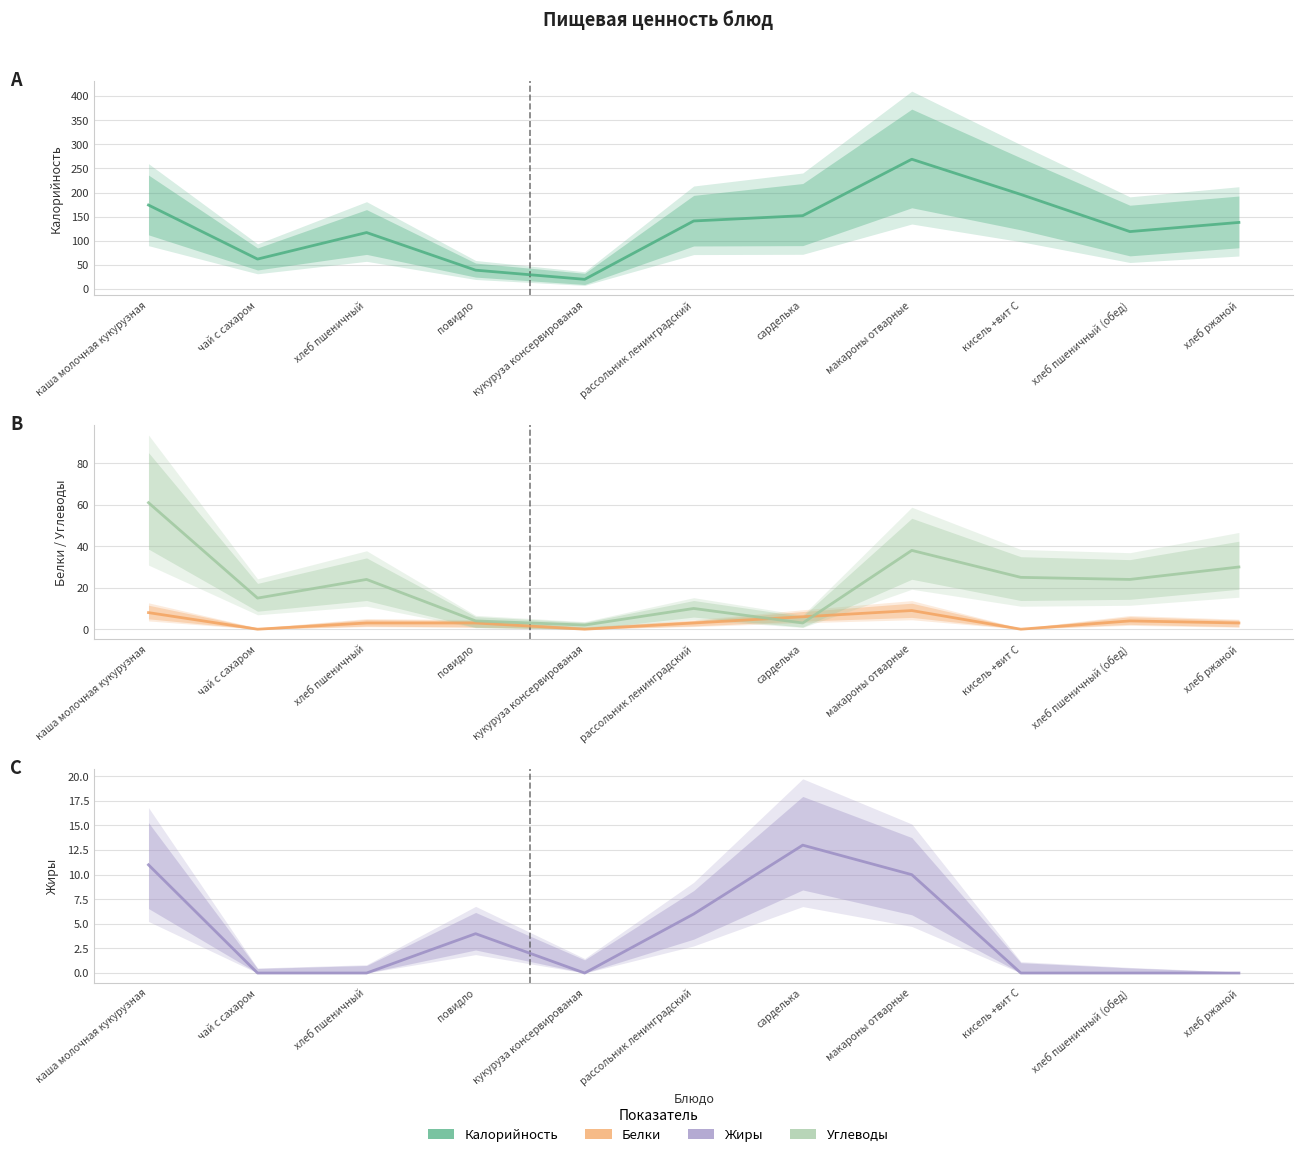

Reading left to right, extract all data points from this chart.

Калорийность: каша молочная кукурузная=174	чай с сахаром=62	хлеб пшеничный=117	повидло=39	кукуруза консервированая=20	рассольник ленинградский=141	сарделька=152	макароны отварные=269	кисель +вит С=196	хлеб пшеничный (обед)=119	хлеб ржаной=138
Белки: каша молочная кукурузная=8	чай с сахаром=0	хлеб пшеничный=3	повидло=3	кукуруза консервированая=0	рассольник ленинградский=3	сарделька=6	макароны отварные=9	кисель +вит С=0	хлеб пшеничный (обед)=4	хлеб ржаной=3
Углеводы: каша молочная кукурузная=61	чай с сахаром=15	хлеб пшеничный=24	повидло=4	кукуруза консервированая=2	рассольник ленинградский=10	сарделька=3	макароны отварные=38	кисель +вит С=25	хлеб пшеничный (обед)=24	хлеб ржаной=30
Жиры: каша молочная кукурузная=11	чай с сахаром=0	хлеб пшеничный=0	повидло=4	кукуруза консервированая=0	рассольник ленинградский=6	сарделька=13	макароны отварные=10	кисель +вит С=0	хлеб пшеничный (обед)=0	хлеб ржаной=0